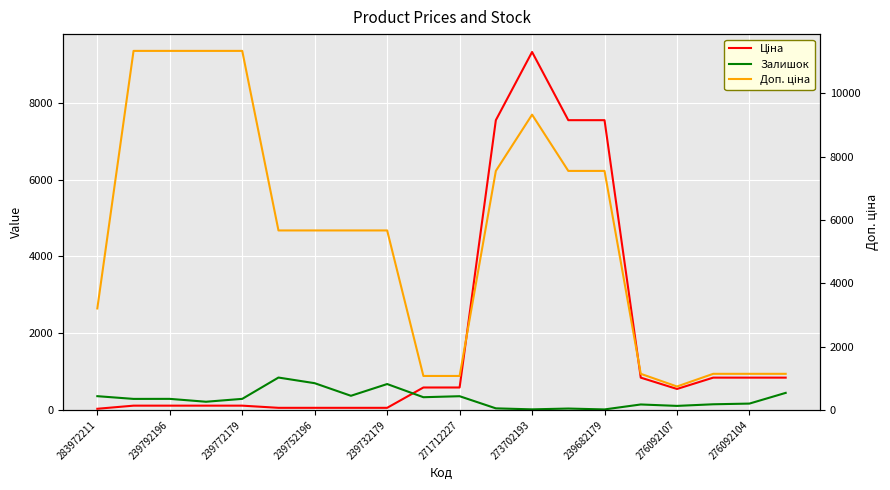

The value of Доп. ціна at 11 is 7545.9. True or false?

True